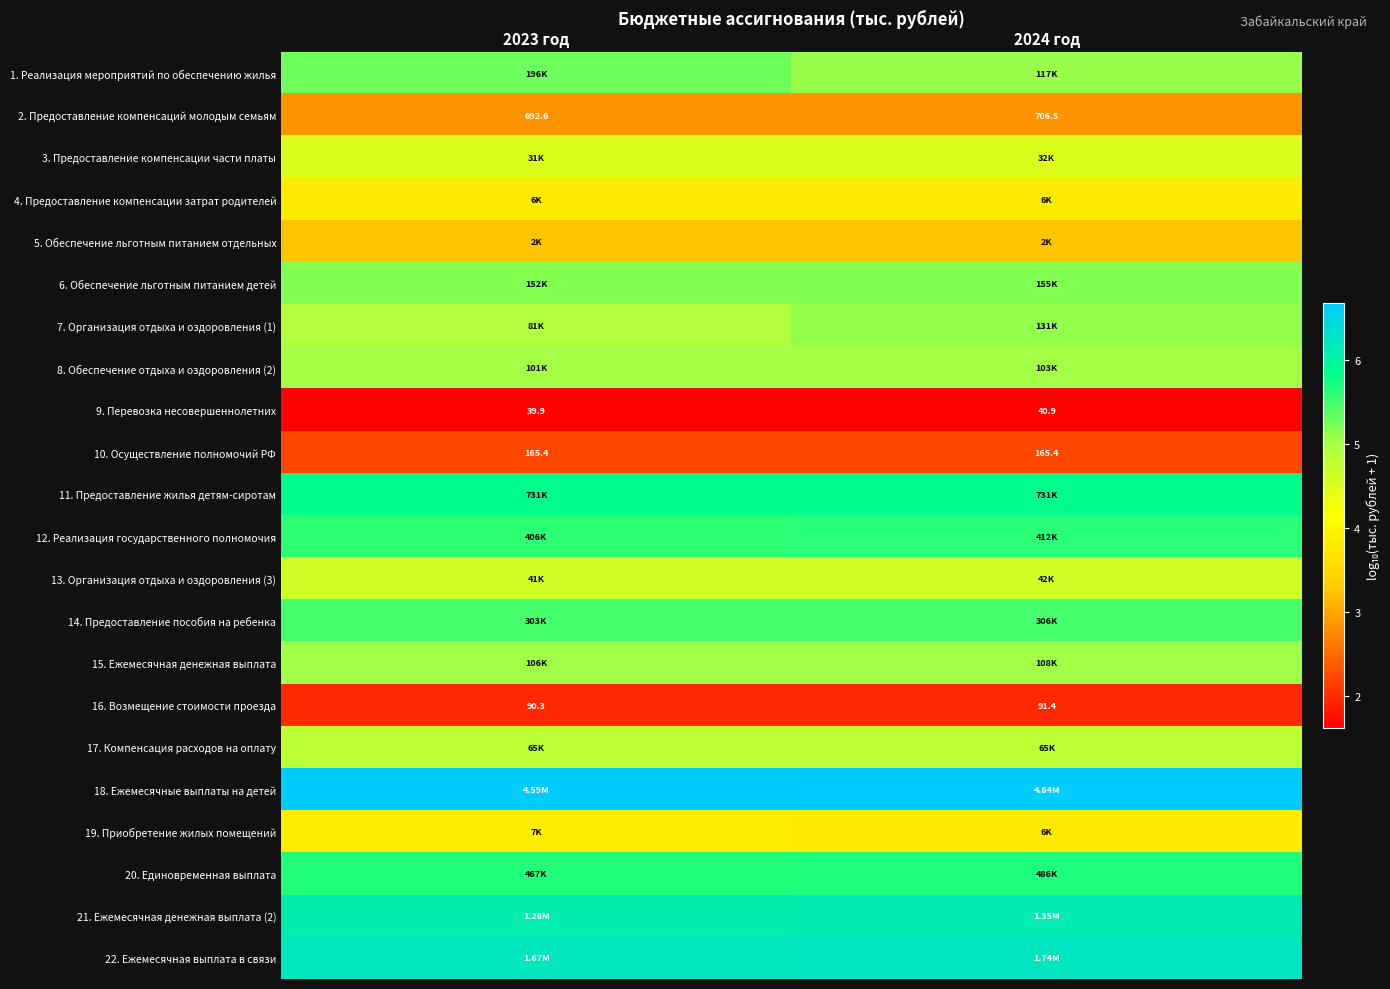

At which category is the sum across all series the highest?

2024 год